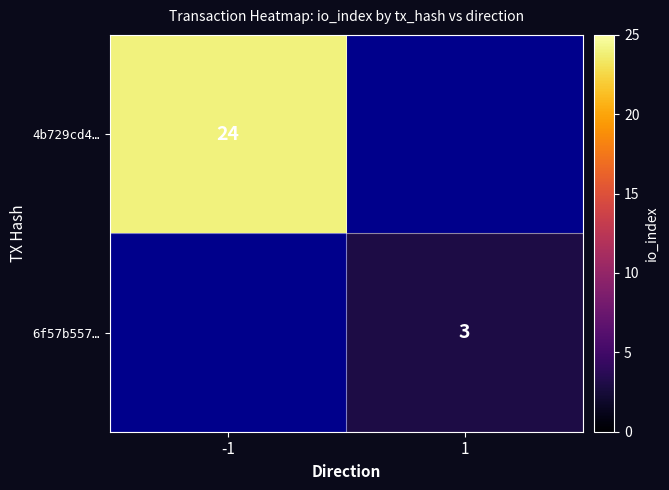

Is it true that 6f57b557… equals 5 at 1?

False